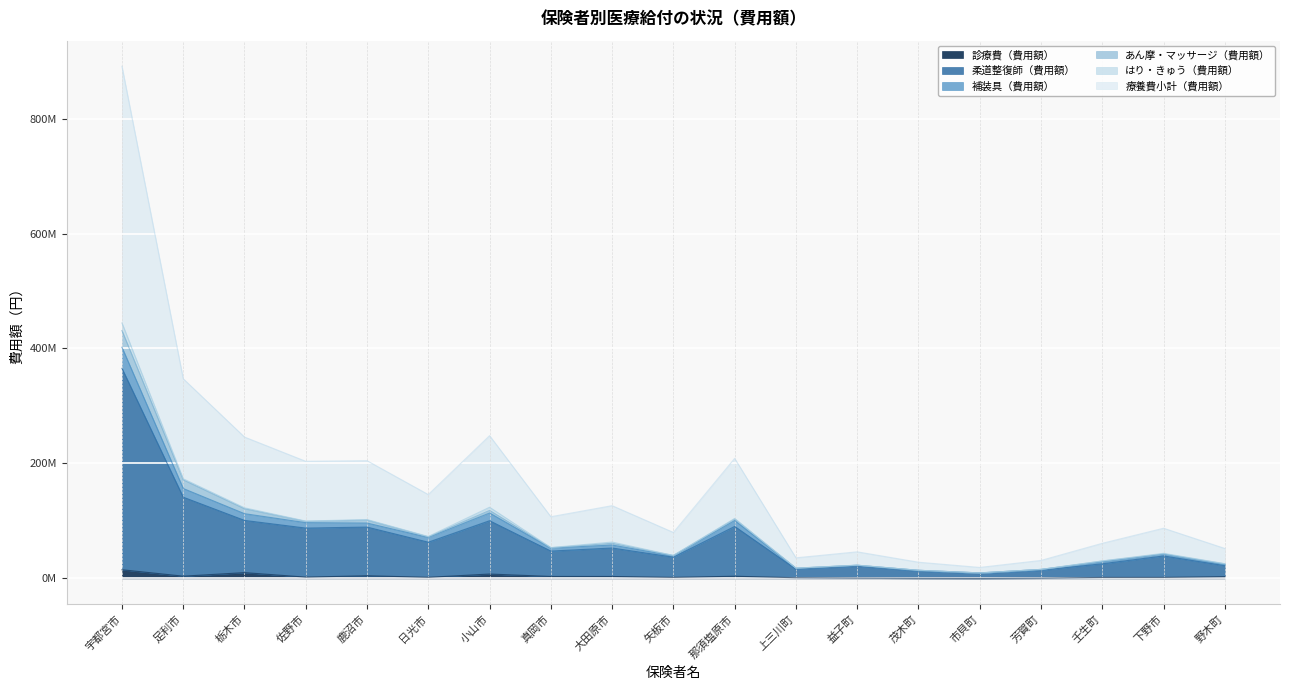

True or false: 柔道整復師（費用額） has a value of 8.2 at 壬生町.

False